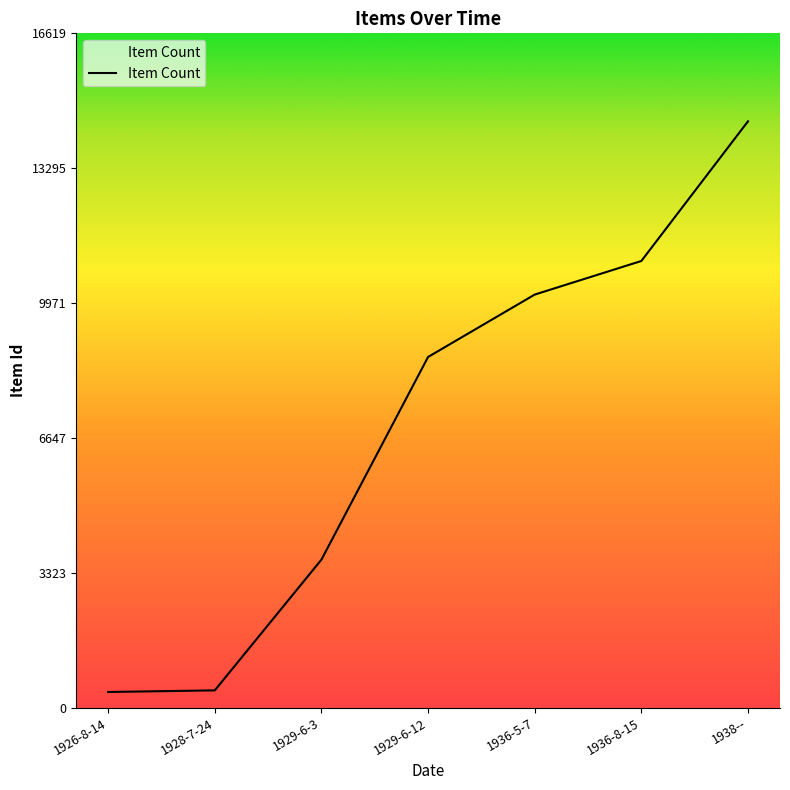

The value at 1936-5-7 is 17973. True or false?

False